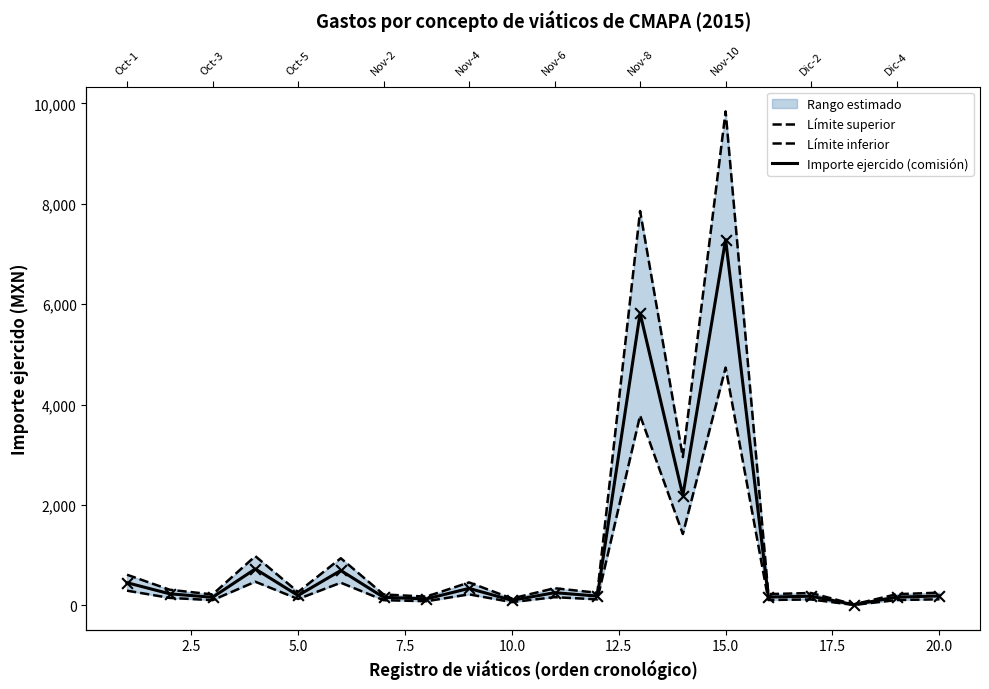

Which series has the largest total across all categories?

Límite superior